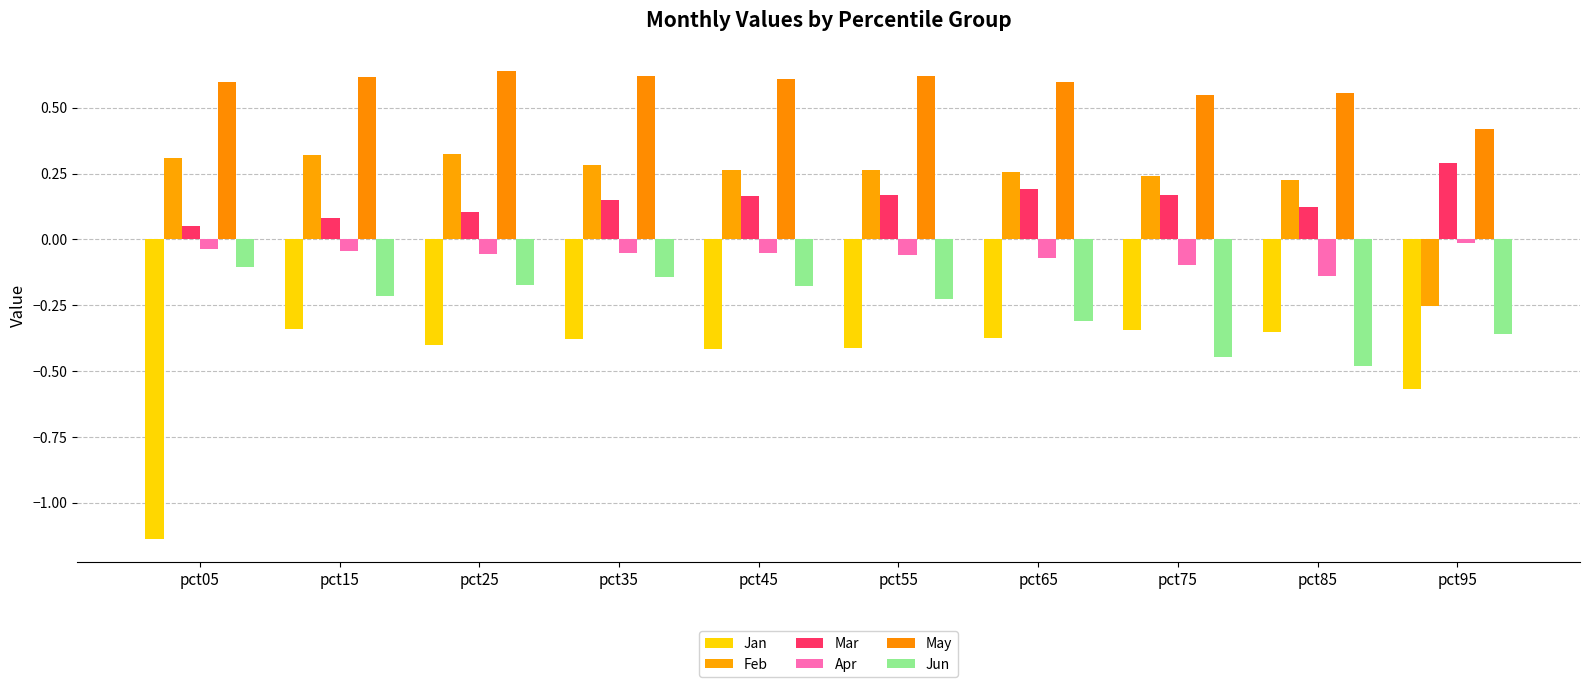

Where is Feb nearest to the value 0?

pct85